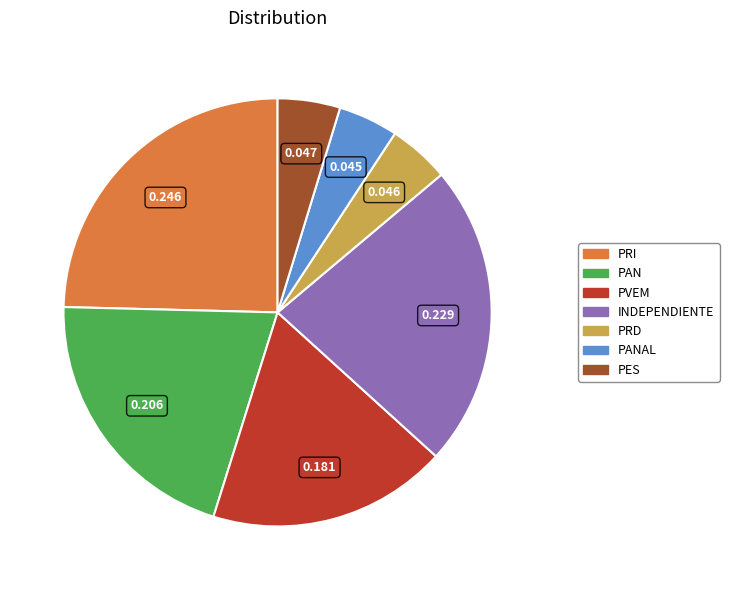

Which has a higher value, INDEPENDIENTE or PANAL?

INDEPENDIENTE